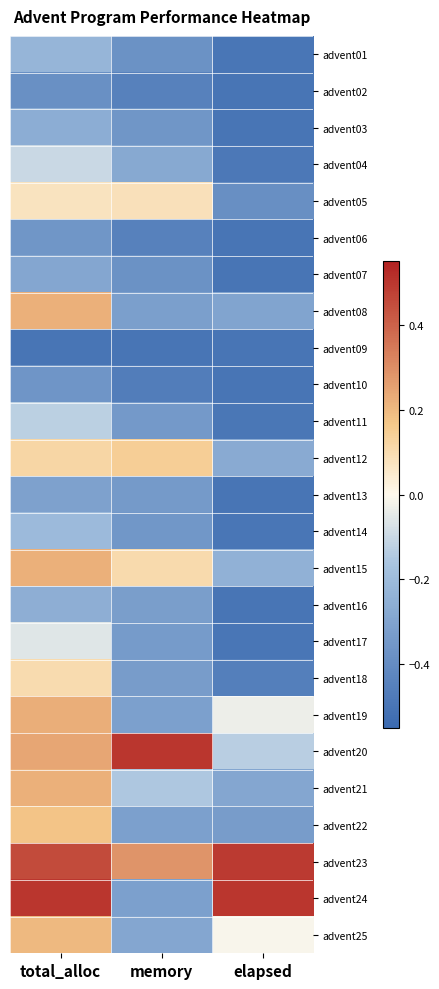

Reading left to right, extract all data points from this chart.

advent01: total_alloc=-0.2	memory=-0.4	elapsed=-0.5
advent02: total_alloc=-0.4	memory=-0.5	elapsed=-0.5
advent03: total_alloc=-0.3	memory=-0.4	elapsed=-0.5
advent04: total_alloc=-0.1	memory=-0.3	elapsed=-0.5
advent05: total_alloc=0.1	memory=0.1	elapsed=-0.4
advent06: total_alloc=-0.4	memory=-0.4	elapsed=-0.5
advent07: total_alloc=-0.3	memory=-0.4	elapsed=-0.5
advent08: total_alloc=0.2	memory=-0.3	elapsed=-0.3
advent09: total_alloc=-0.5	memory=-0.5	elapsed=-0.5
advent10: total_alloc=-0.4	memory=-0.5	elapsed=-0.5
advent11: total_alloc=-0.1	memory=-0.3	elapsed=-0.5
advent12: total_alloc=0.1	memory=0.1	elapsed=-0.3
advent13: total_alloc=-0.3	memory=-0.3	elapsed=-0.5
advent14: total_alloc=-0.2	memory=-0.4	elapsed=-0.5
advent15: total_alloc=0.2	memory=0.1	elapsed=-0.2
advent16: total_alloc=-0.3	memory=-0.3	elapsed=-0.5
advent17: total_alloc=-0.1	memory=-0.3	elapsed=-0.5
advent18: total_alloc=0.1	memory=-0.3	elapsed=-0.5
advent19: total_alloc=0.2	memory=-0.3	elapsed=-0.0
advent20: total_alloc=0.2	memory=0.5	elapsed=-0.1
advent21: total_alloc=0.2	memory=-0.2	elapsed=-0.3
advent22: total_alloc=0.2	memory=-0.3	elapsed=-0.3
advent23: total_alloc=0.5	memory=0.3	elapsed=0.5
advent24: total_alloc=0.5	memory=-0.3	elapsed=0.5
advent25: total_alloc=0.2	memory=-0.3	elapsed=-0.0